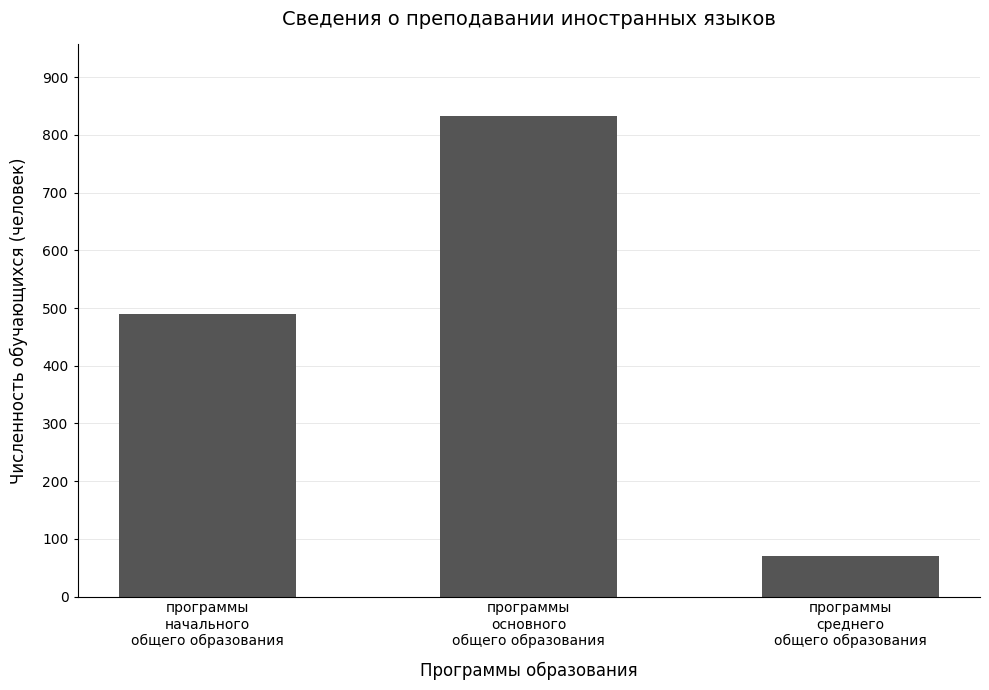

Is it true that the value at программы
среднего
общего образования is 105?

False